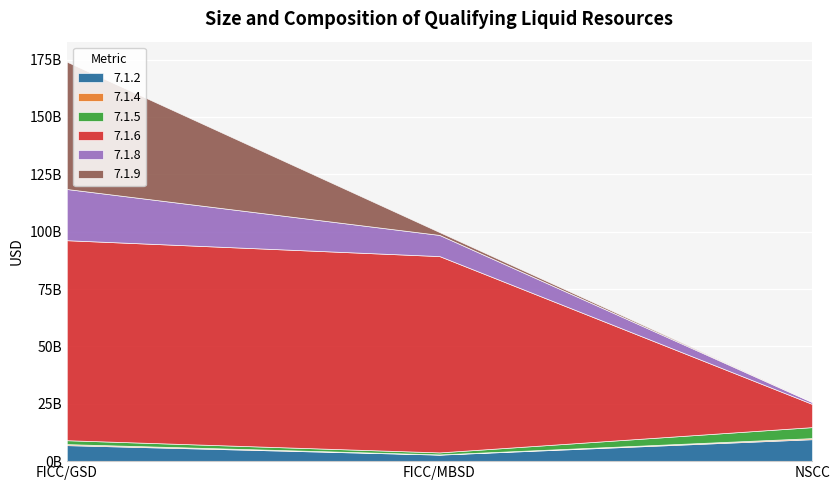

What is the sum of all 7.1.4 values?

1025000000.0